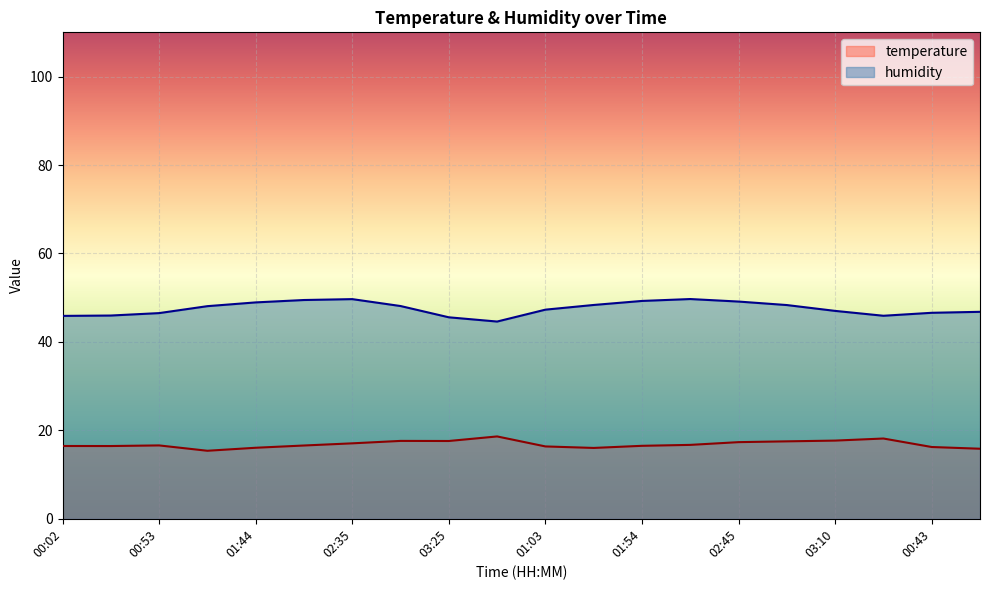

How many lines are shown in the chart?

2